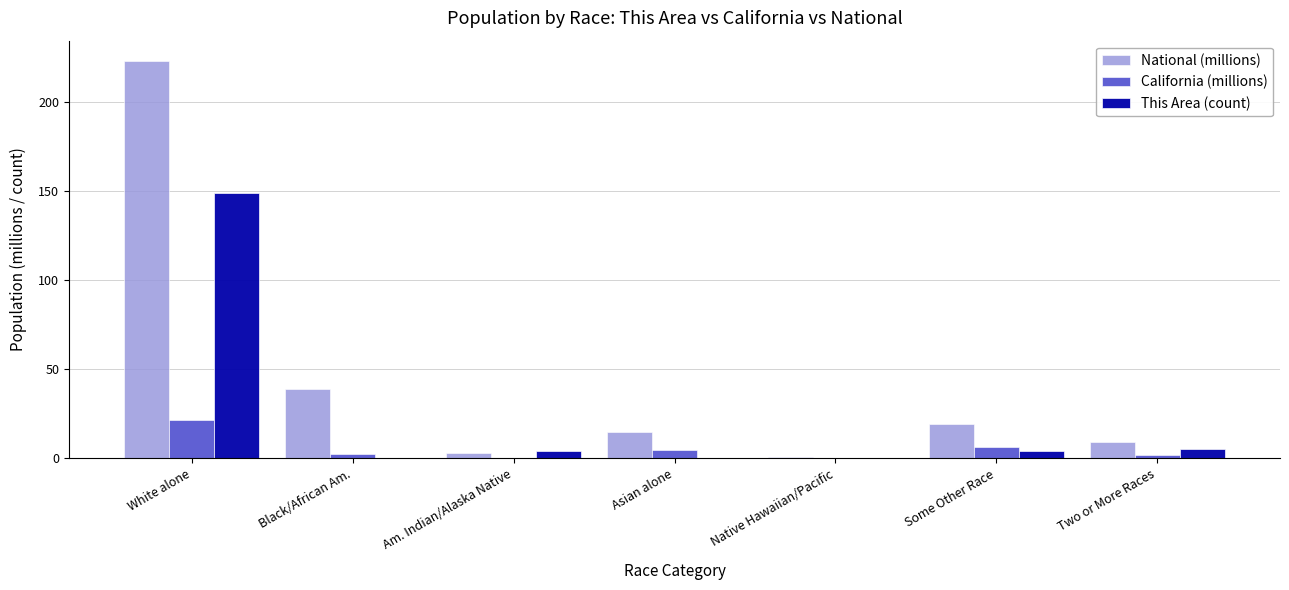

Which category has the highest value in the National (millions) series?

White alone